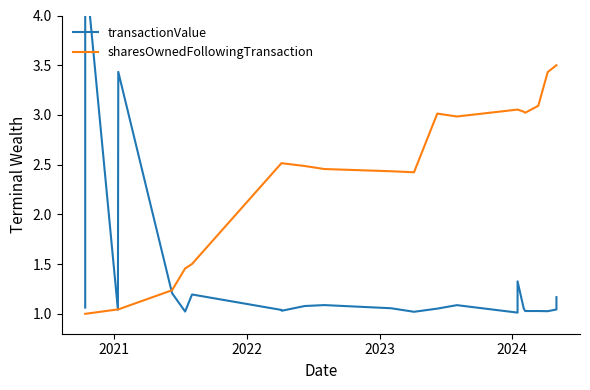

Where is the first local maximum for transactionValue?

2021